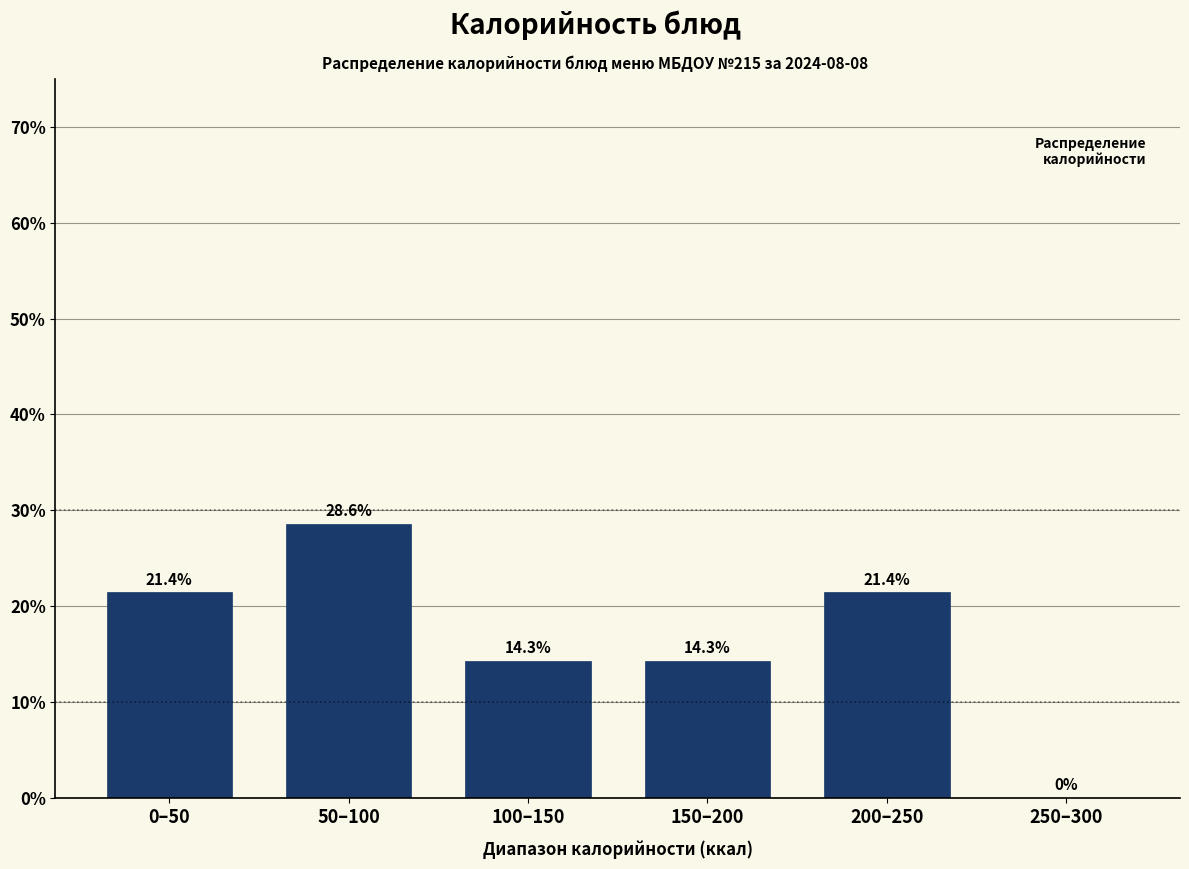

Reading left to right, extract all data points from this chart.

0–50=21.4	50–100=28.6	100–150=14.3	150–200=14.3	200–250=21.4	250–300=0.0